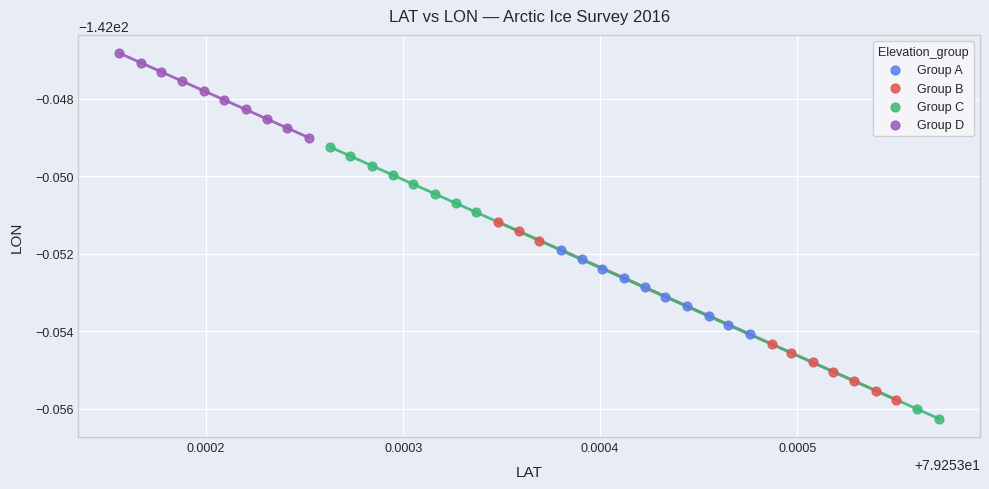

Which series reaches the maximum Y coordinate?

Group D